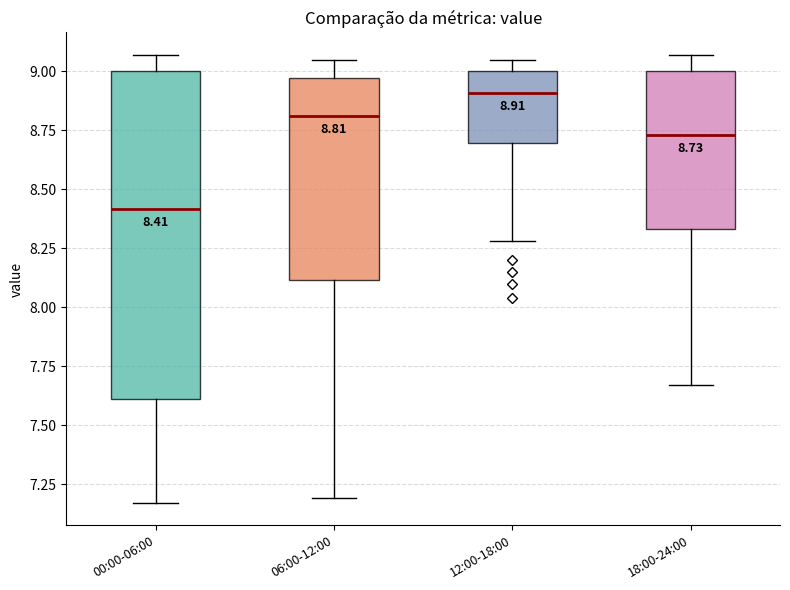

Comparing the boxes themselves (not the whiskers), which one is the tallest?

00:00-06:00